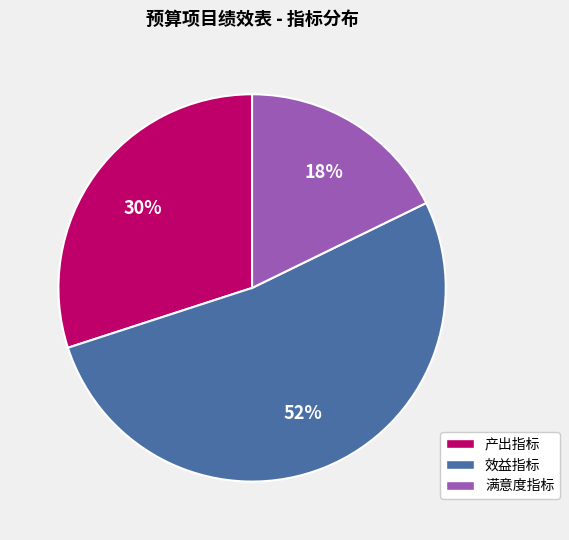

Rank the categories by value from highest to lowest.

效益指标, 产出指标, 满意度指标